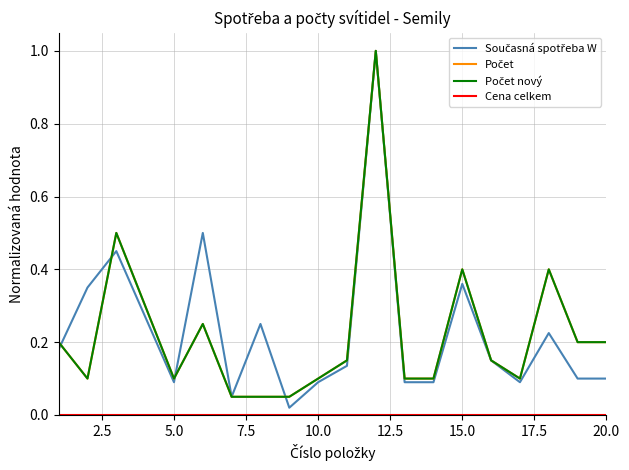

What is the highest value of the Počet series?

1.0